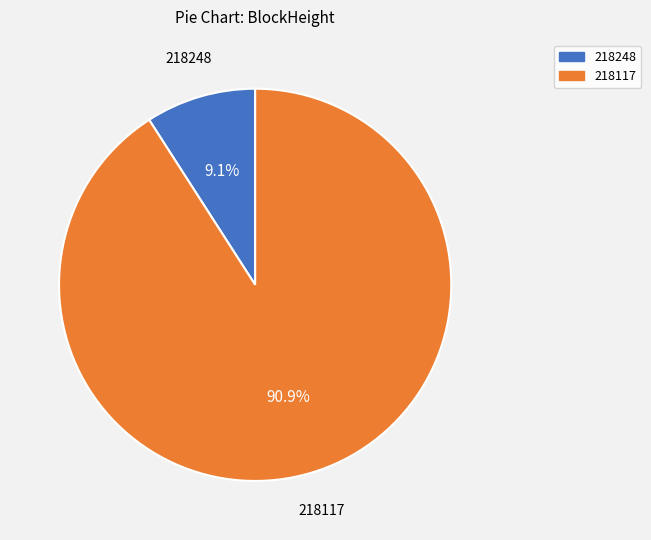

How many segments does this pie chart have?

2